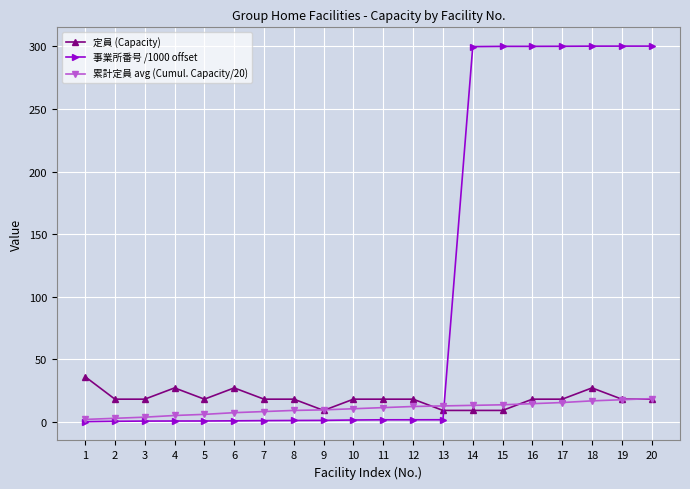

What is the value of the 定員 (Capacity) point at the 8th from the left?

18.0